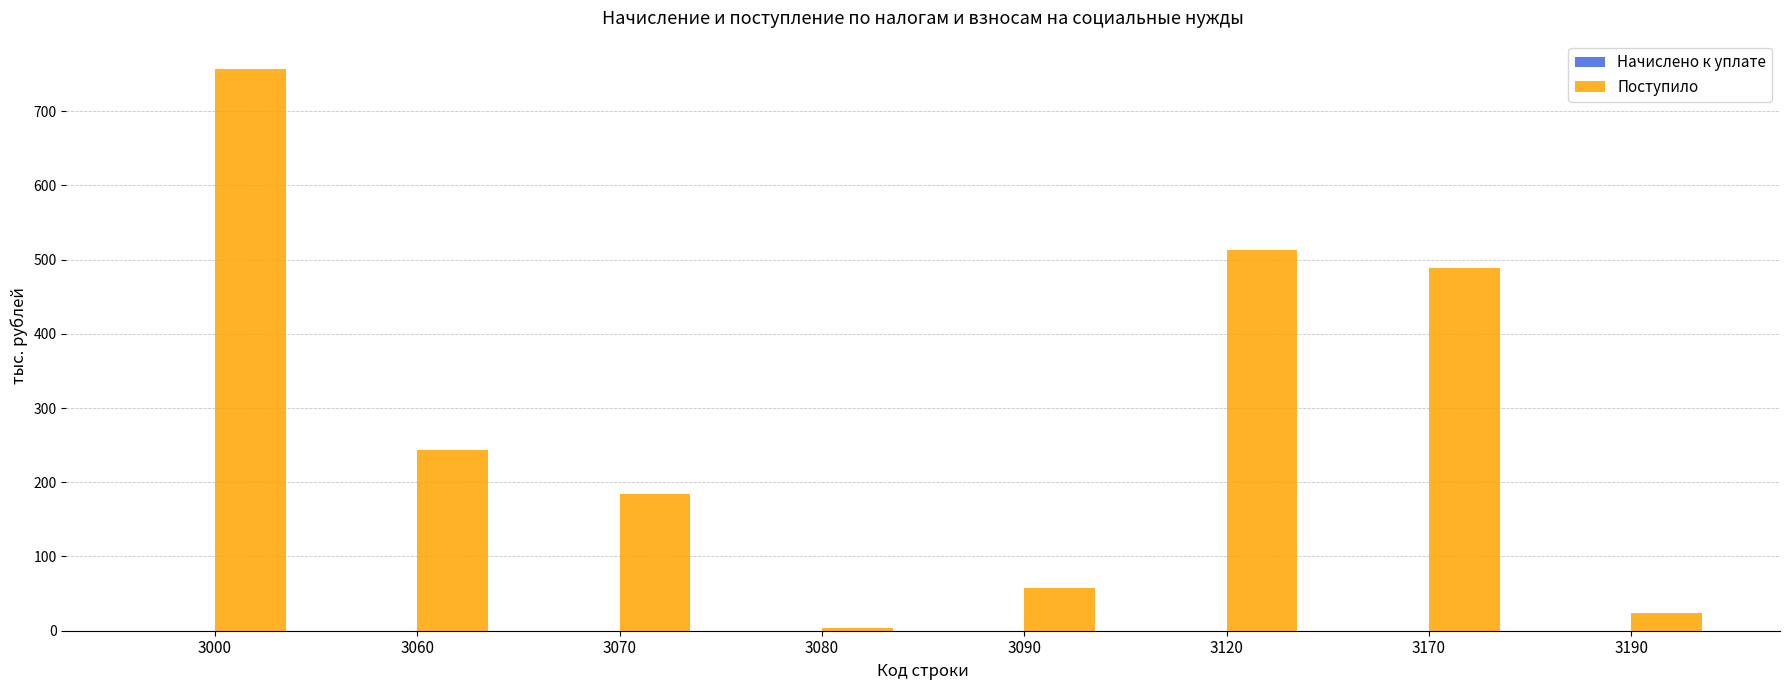

What is the change in value from 3070 to 3090?

-127